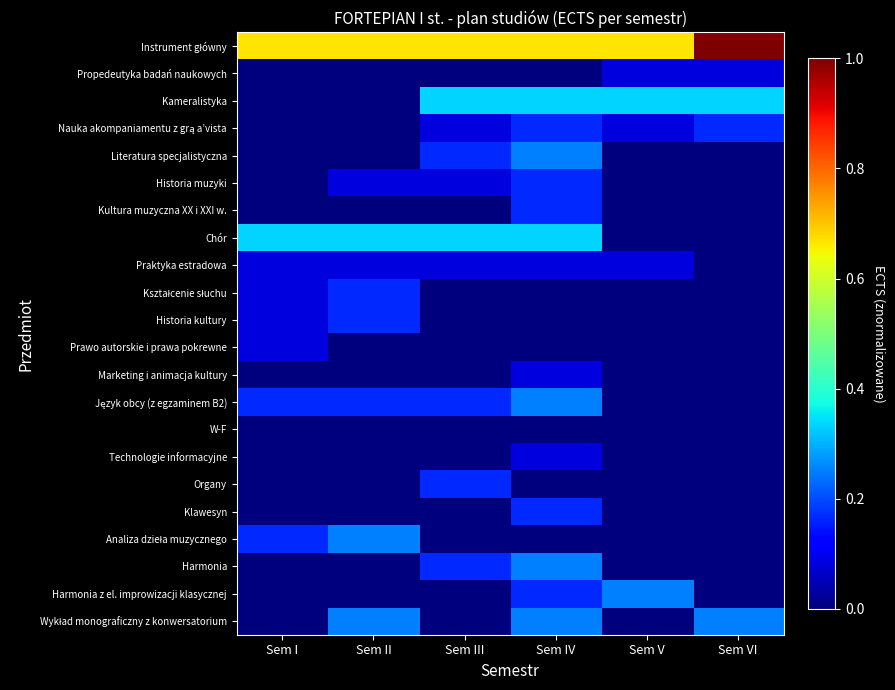

How many data points does each series have?

6